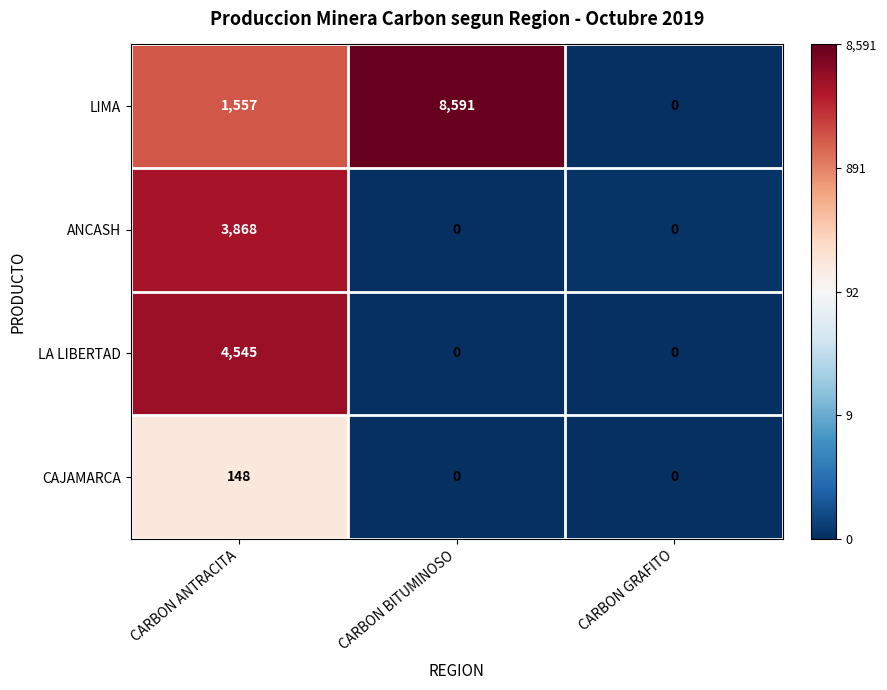

How many series are shown in this chart?

4